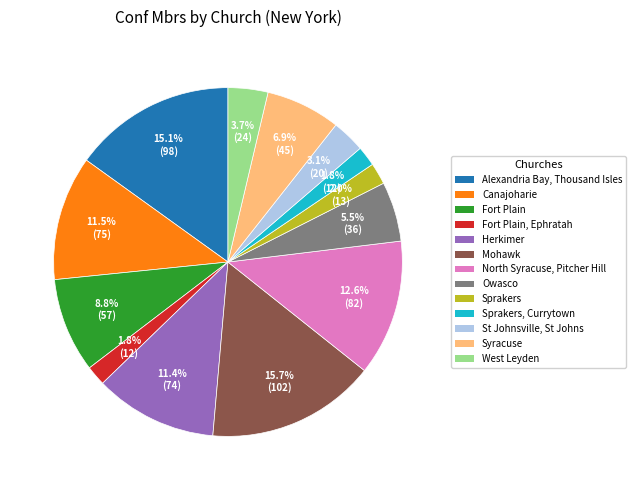

Is there any slice that represents more than half of the pie?

No